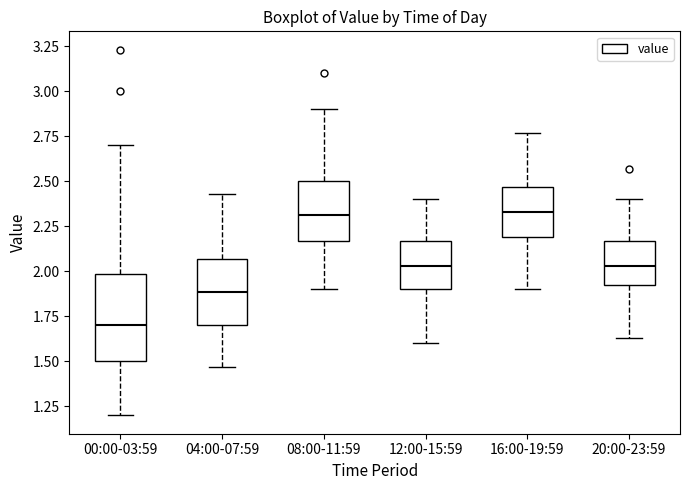

Which box is the tallest, from its lower edge to its upper edge?

00:00-03:59